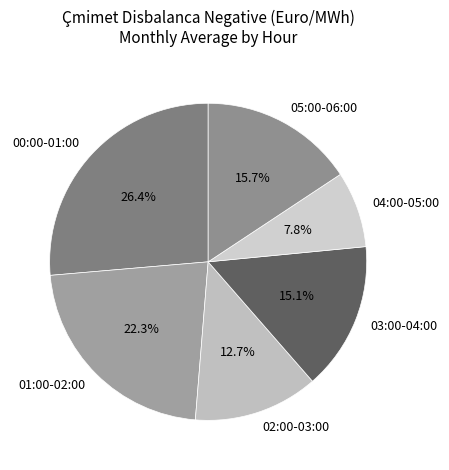

Between 05:00-06:00 and 00:00-01:00, which is larger?

00:00-01:00